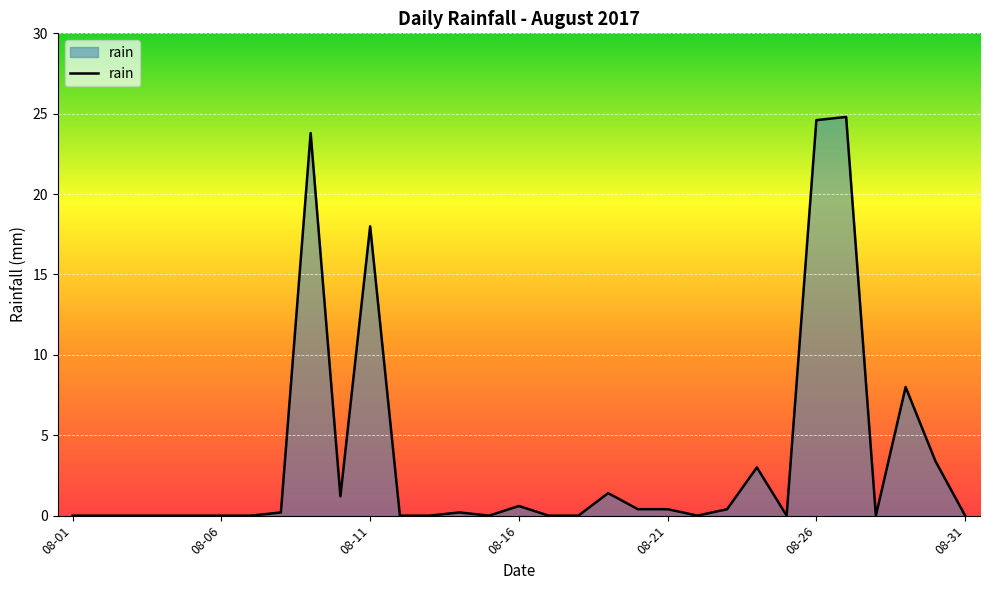

What is the difference between the maximum and minimum values?

24.8